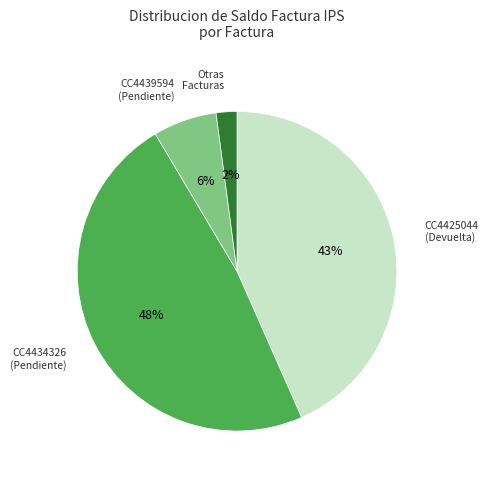

The CC4439594 (Pendiente) slice represents 6% of the pie. True or false?

True